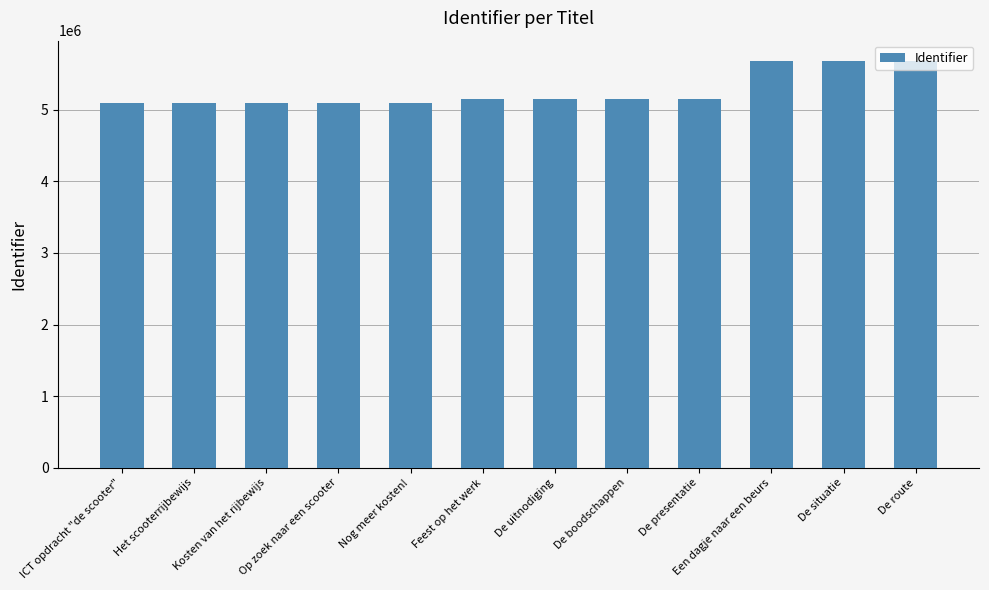

What is the label of the 3rd bar from the right?

Een dagje naar een beurs